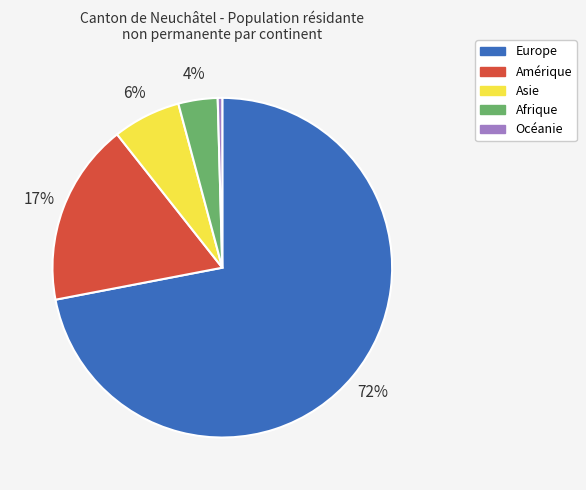

How many slices are in this pie chart?

5